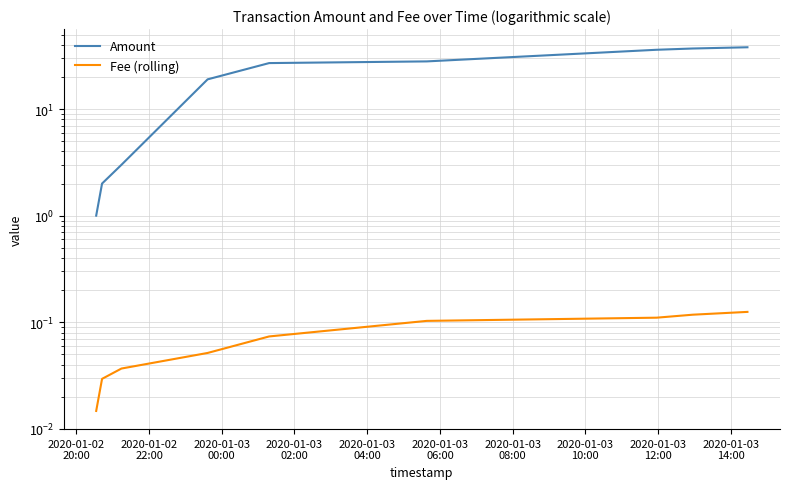

What is the total value across all series at 2020-01-02
20:00?

1.0